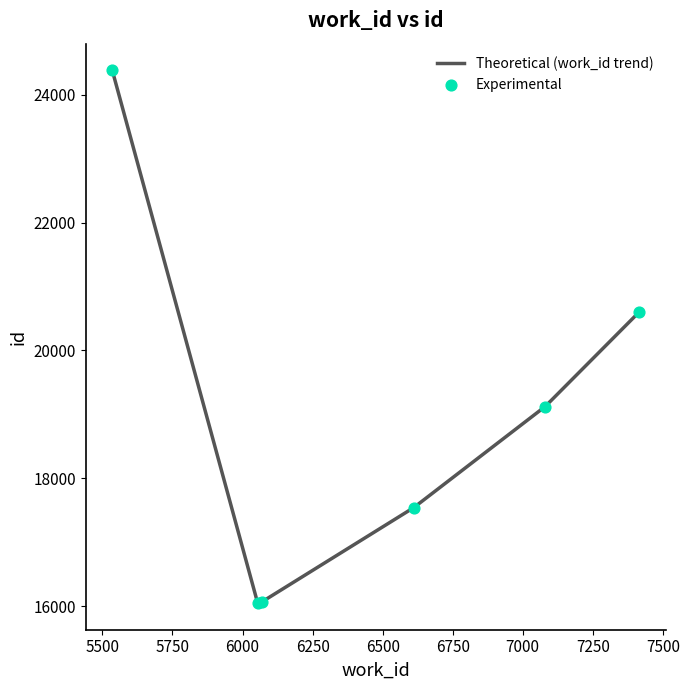

What is the smallest value displayed?

16047